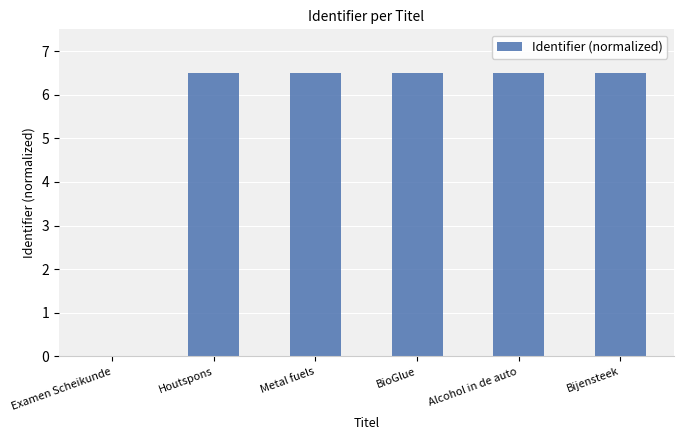

Are the bars horizontal?

No